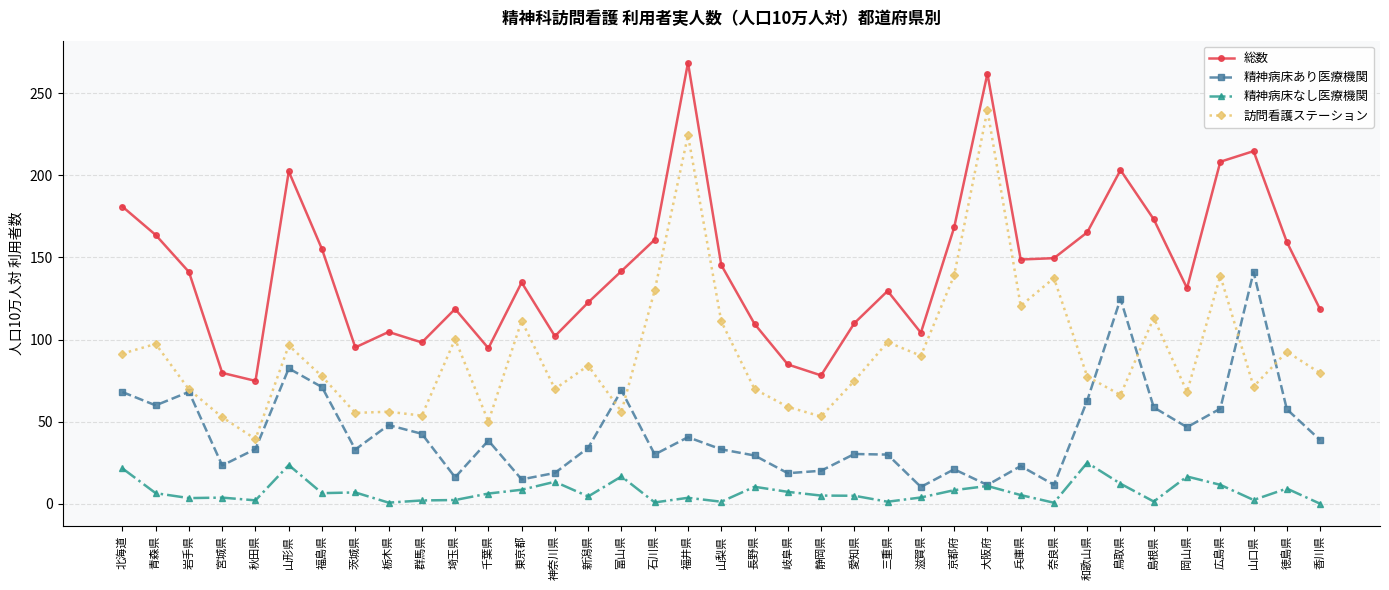

At which category does the chart reach its peak across all series?

福井県